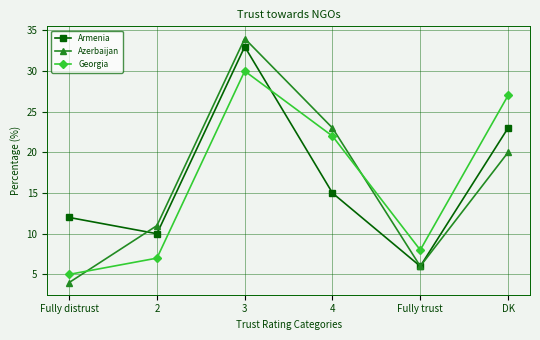

True or false: Georgia and Armenia cross at least once.

True